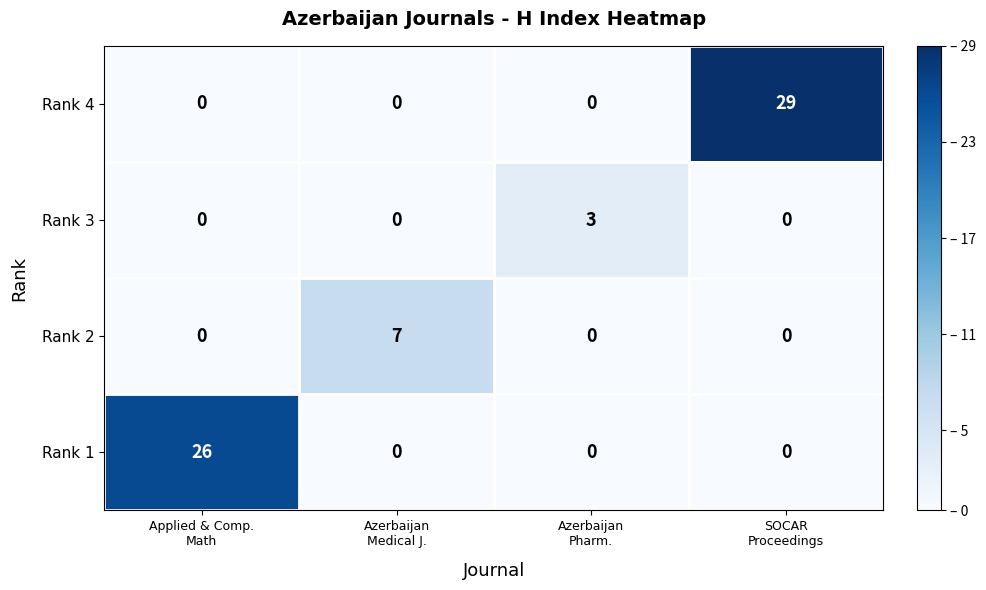

At how many categories does at least one series exceed 4?

3